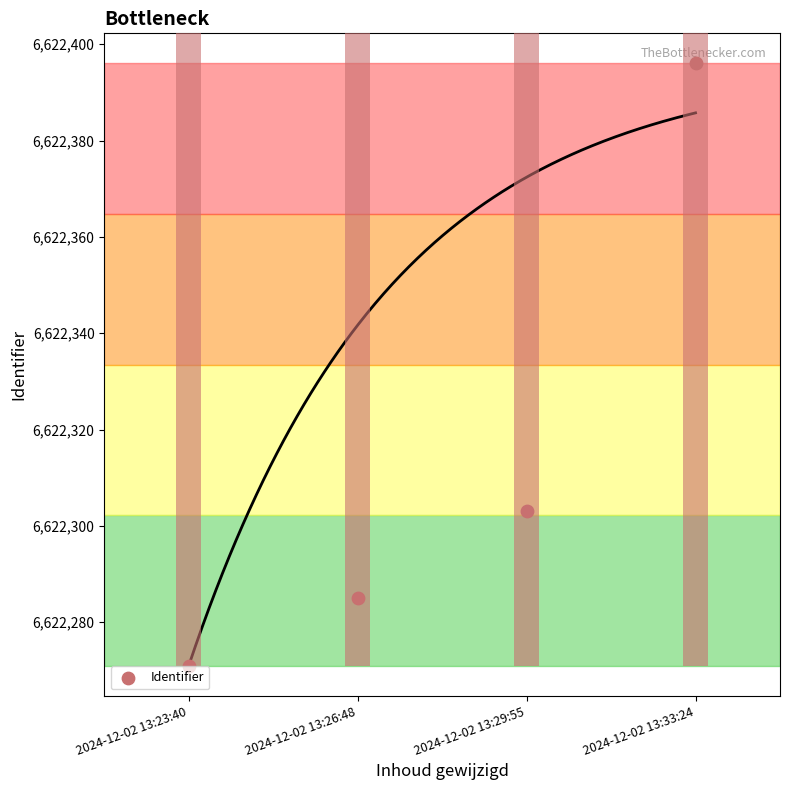

Approximately how many times larger is the value at 2024-12-02 13:26:48 compared to 2024-12-02 13:29:55?

1.0